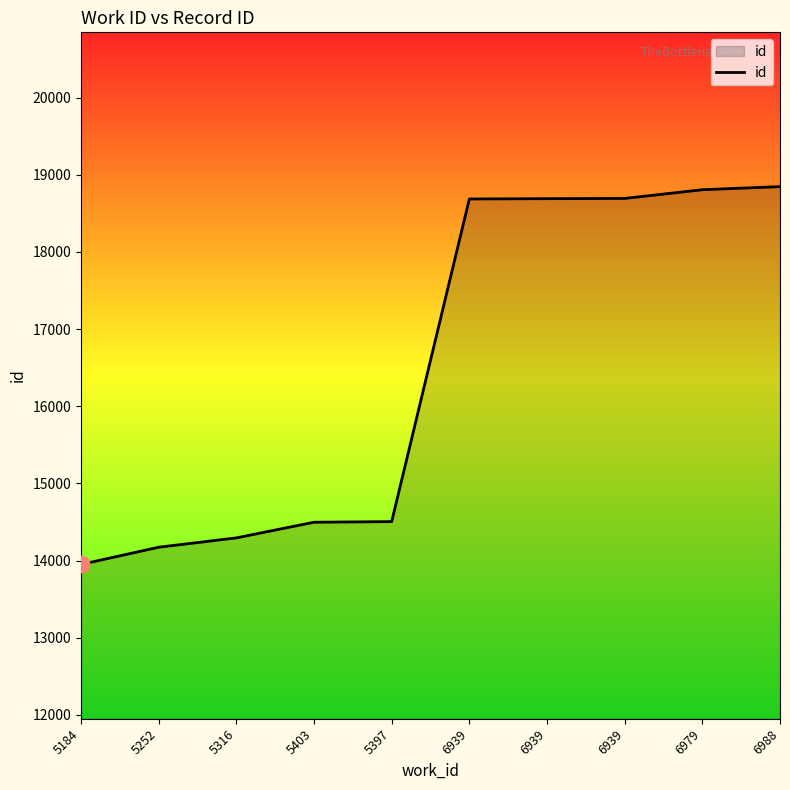

True or false: the data shows 13950 at 5184.

True